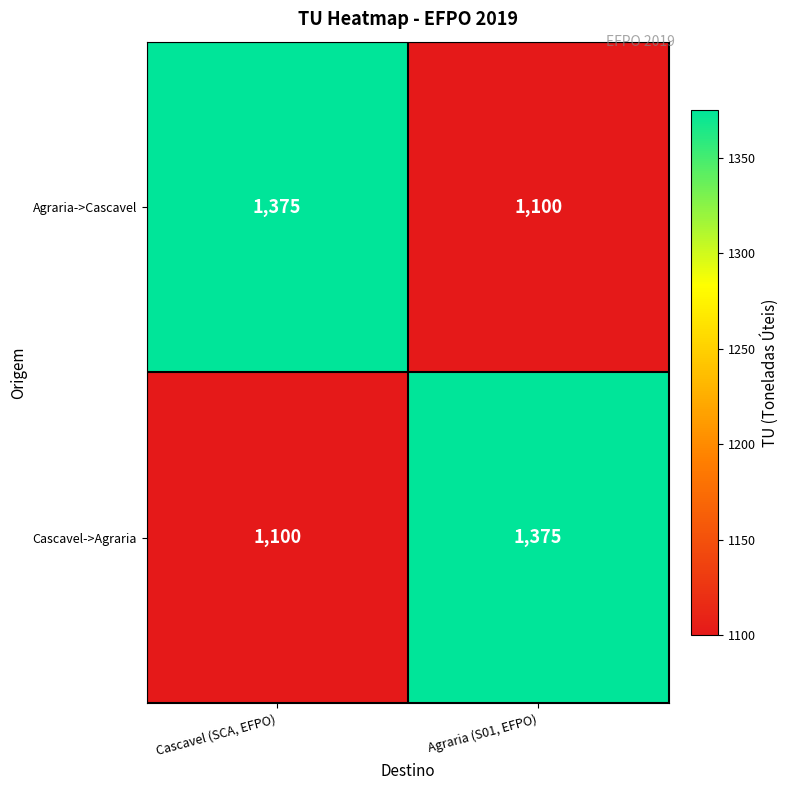

Reading left to right, extract all data points from this chart.

Agraria->Cascavel: Cascavel (SCA, EFPO)=1375	Agraria (S01, EFPO)=1100
Cascavel->Agraria: Cascavel (SCA, EFPO)=1100	Agraria (S01, EFPO)=1375